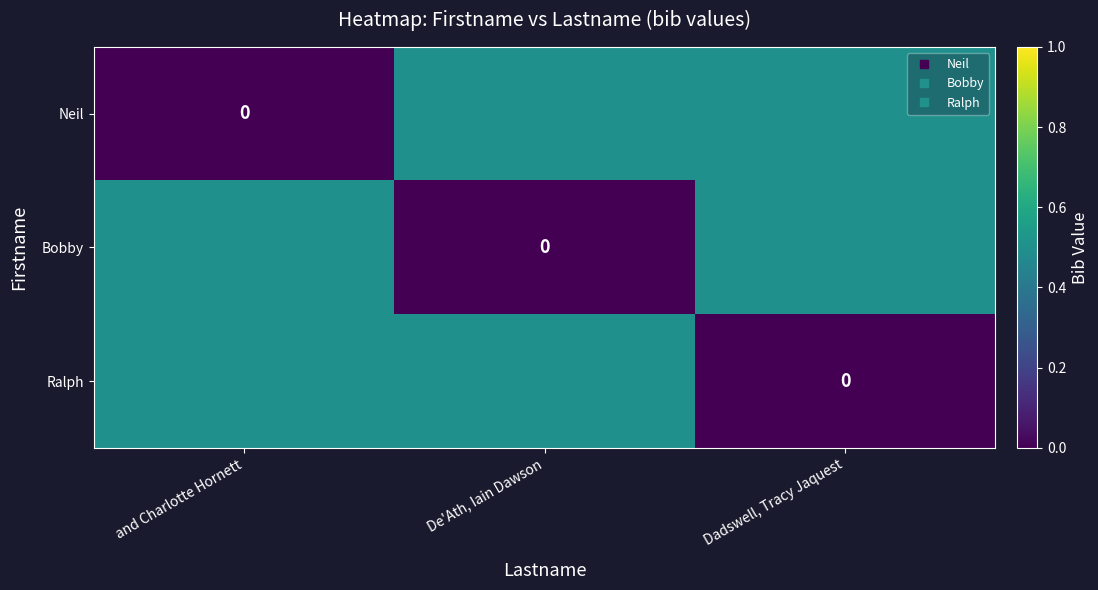

True or false: Ralph has a value of 0.0 at Dadswell, Tracy Jaquest.

True